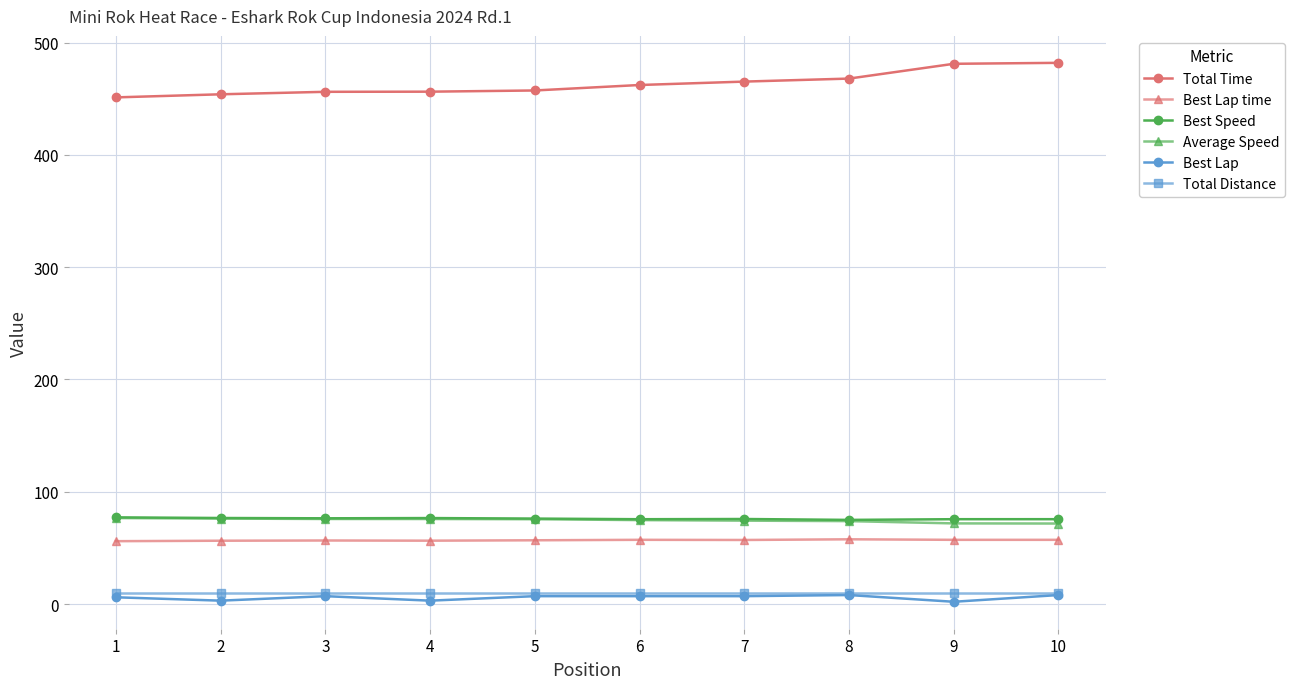

Is the value of Best Speed at 6 greater than the value of Total Time at 9?

No